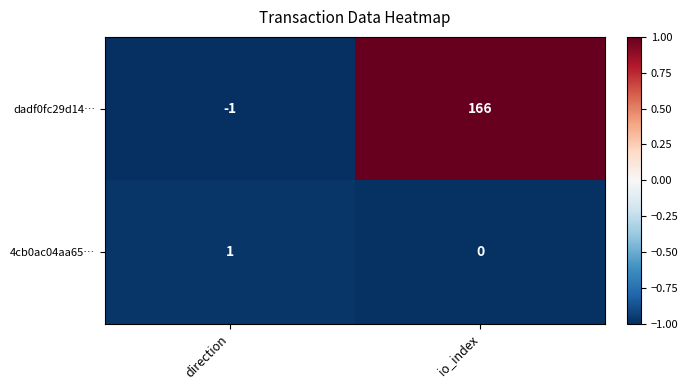

What is the greatest value displayed?

166